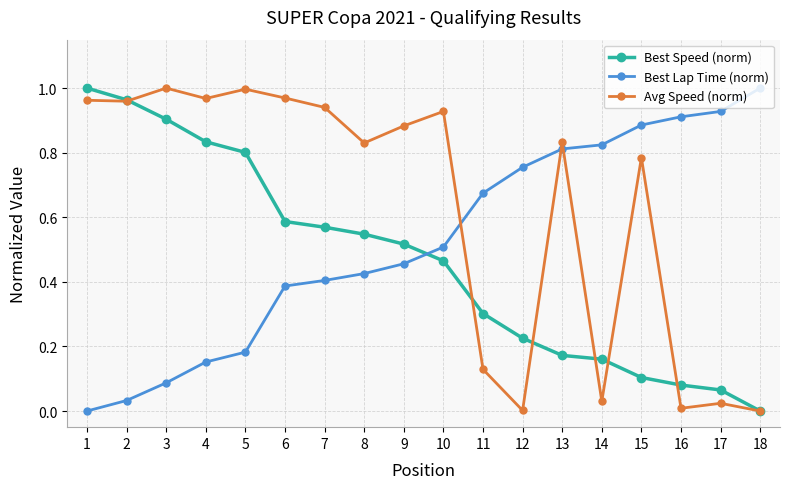

At which label does Best Speed (norm) reach its minimum?

18